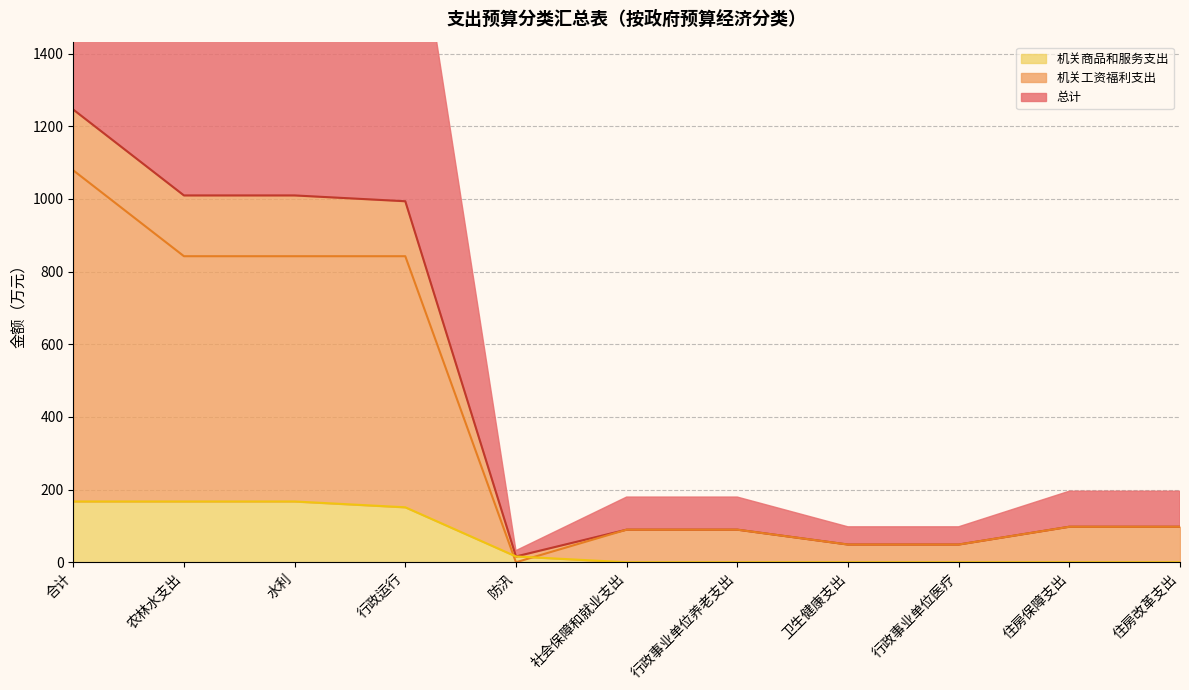

What is the approximate value of 机关商品和服务支出 at 水利?

167.3